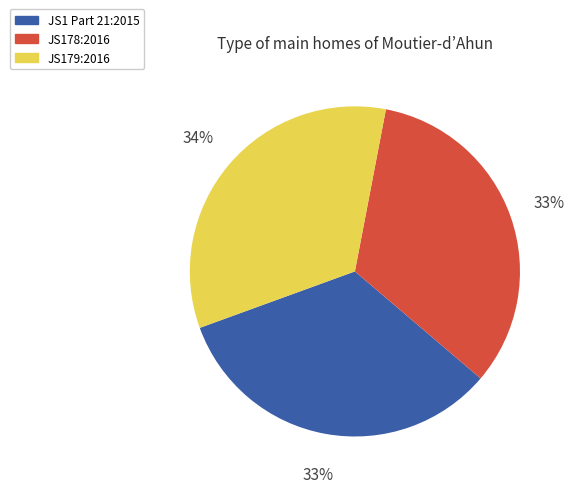

What is the ratio of the value at JS179:2016 to the value at JS1 Part 21:2015?

1.0